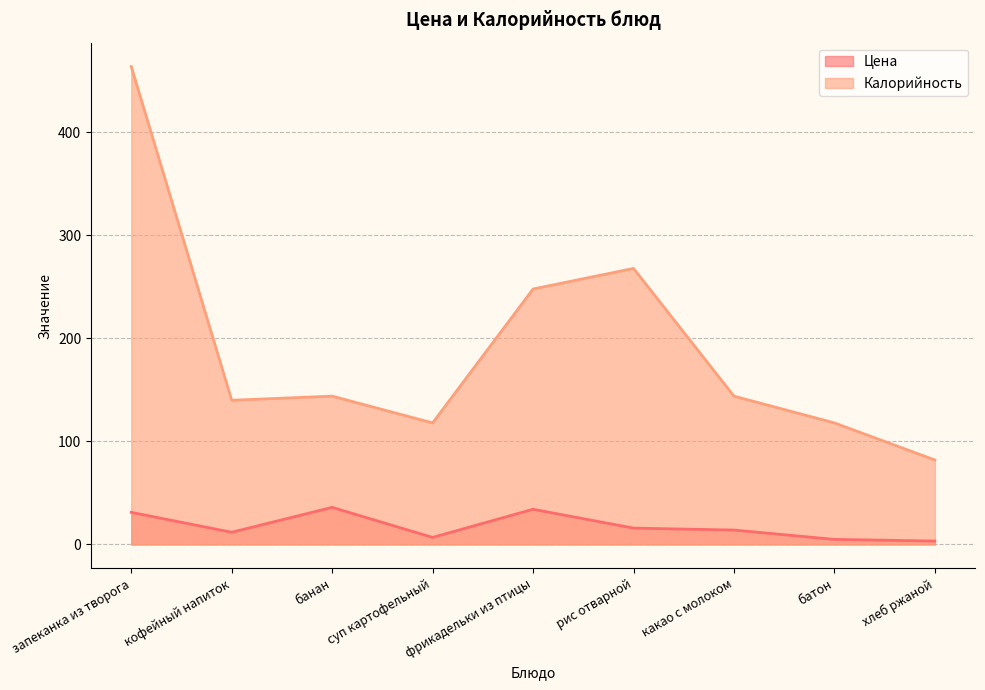

What is the label of the 3rd point from the left?

банан